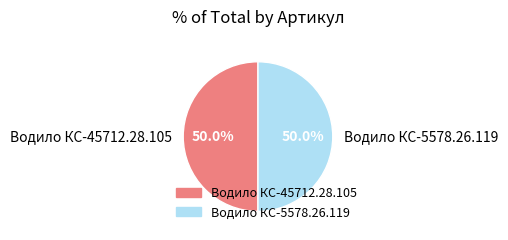

The Водило КС-45712.28.105 slice represents 50% of the pie. True or false?

True